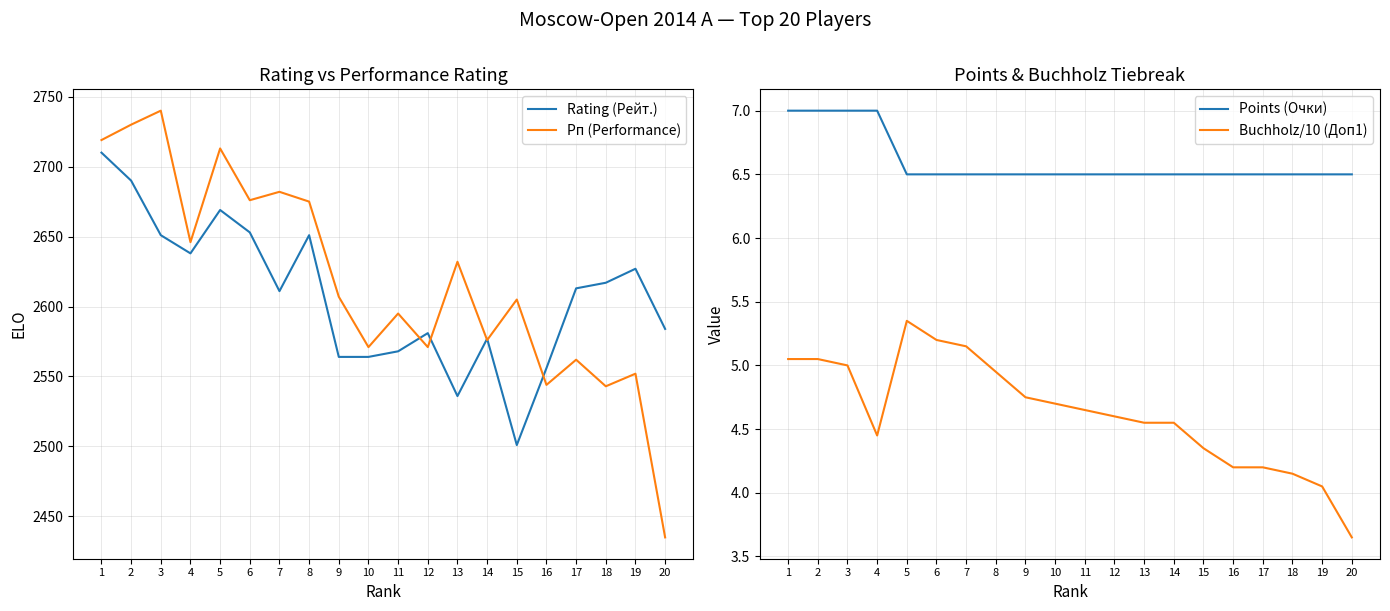

The Points (Очки) series shows 2.0 at 11. True or false?

False